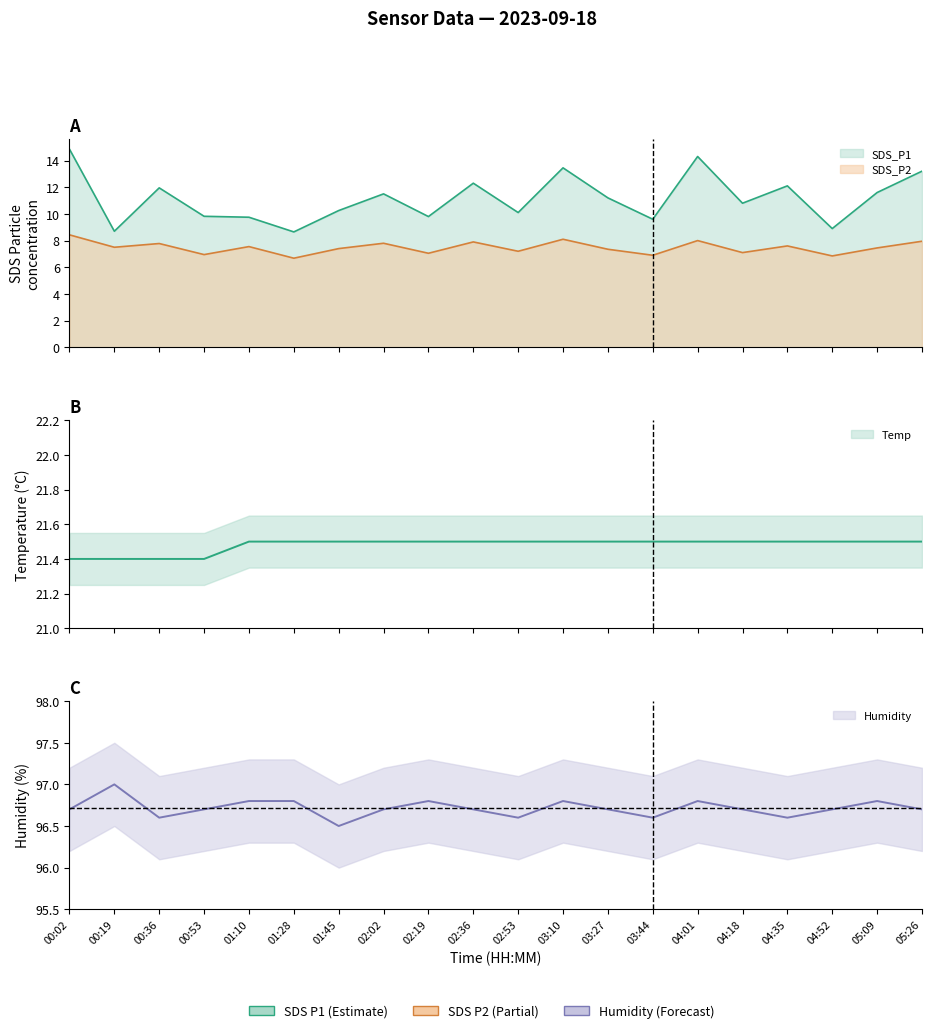

What is the difference between the maximum and minimum values in the Temp series?

0.1